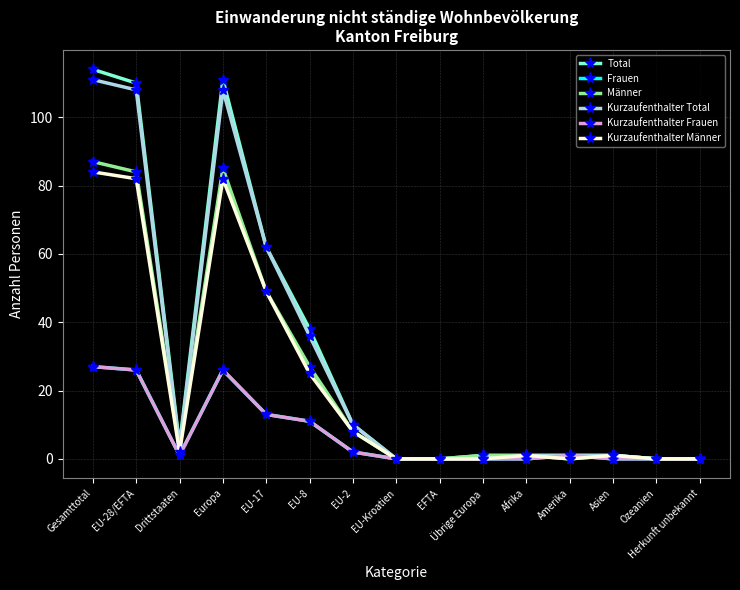

Is this an area chart (filled region under the line)?

No